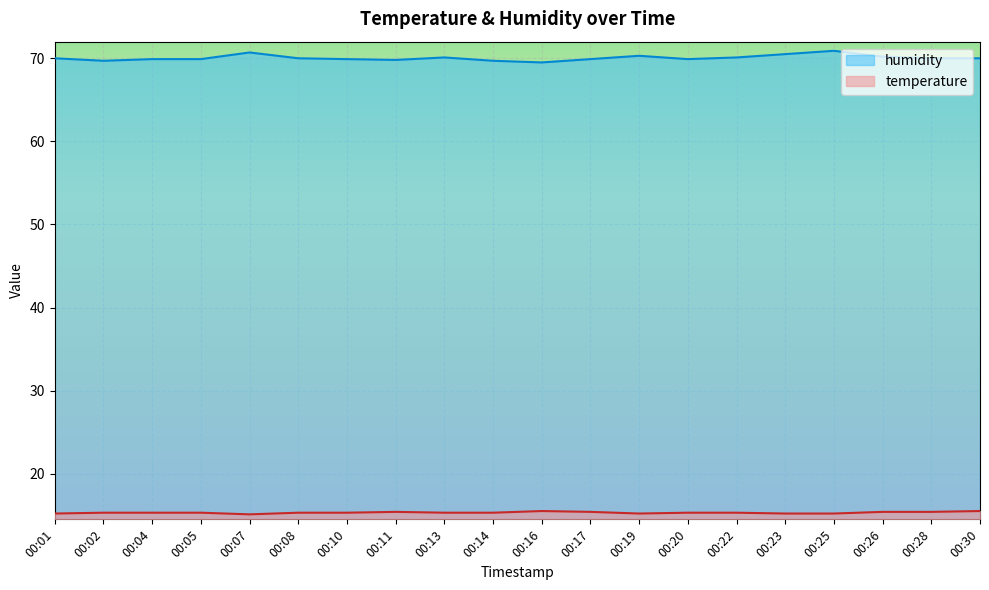

List the labels in order of humidity value, largest first.

00:25, 00:07, 00:23, 00:19, 00:26, 00:13, 00:22, 00:01, 00:08, 00:28, 00:30, 00:04, 00:05, 00:10, 00:17, 00:20, 00:11, 00:02, 00:14, 00:16